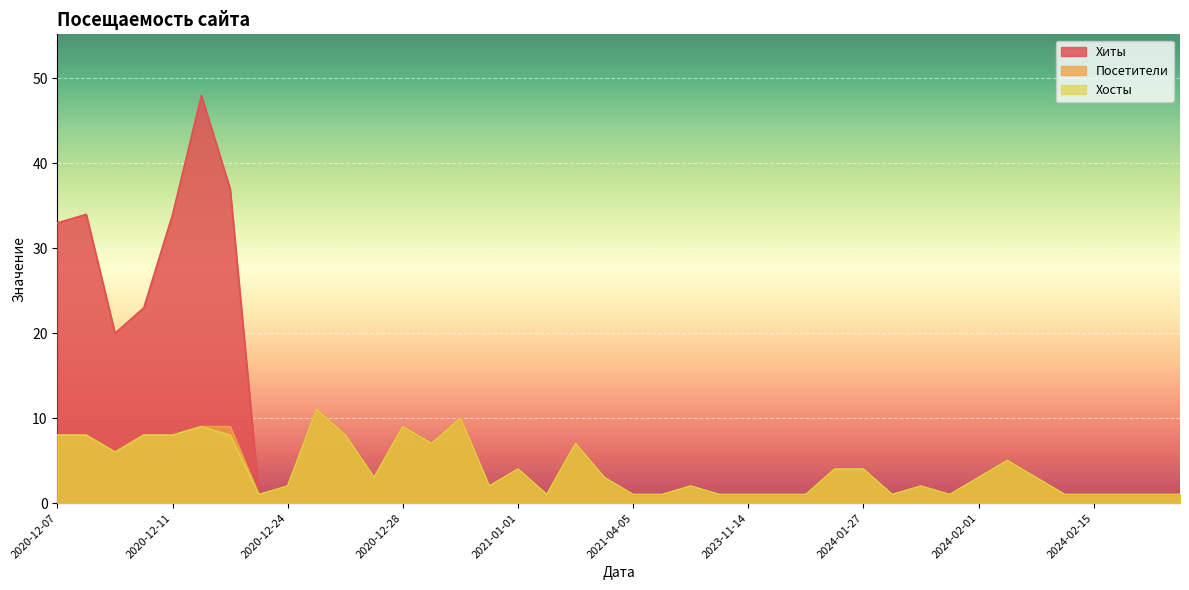

How many data points in Хиты are less than 3?

19